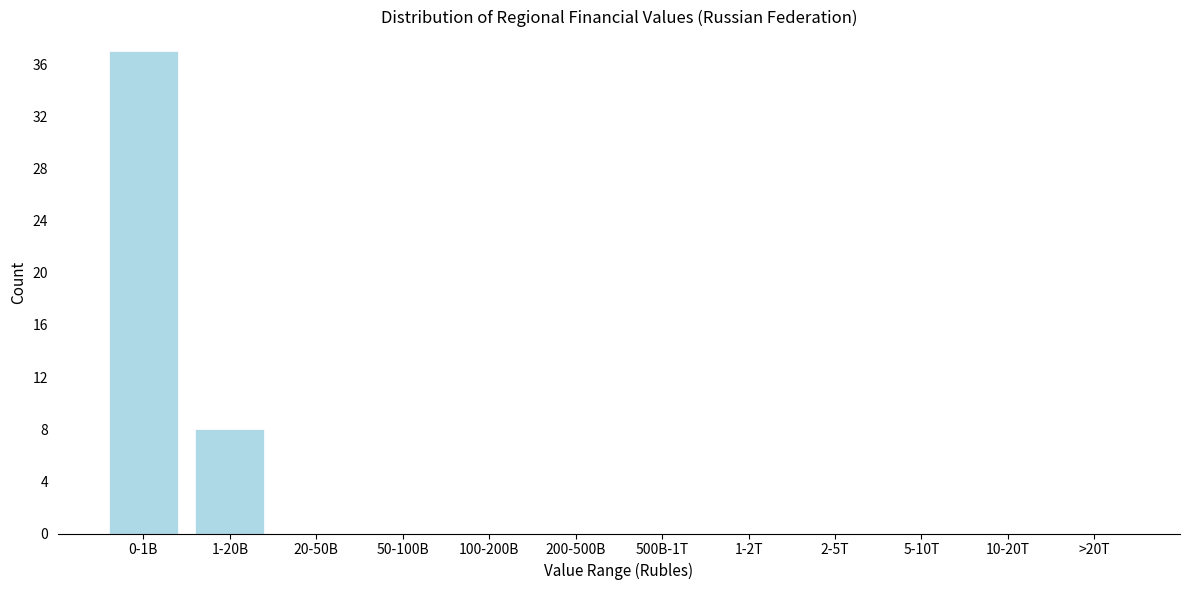

Reading left to right, transcribe all the data shown in this chart.

0-1B=37	1-20B=8	20-50B=0	50-100B=0	100-200B=0	200-500B=0	500B-1T=0	1-2T=0	2-5T=0	5-10T=0	10-20T=0	>20T=0